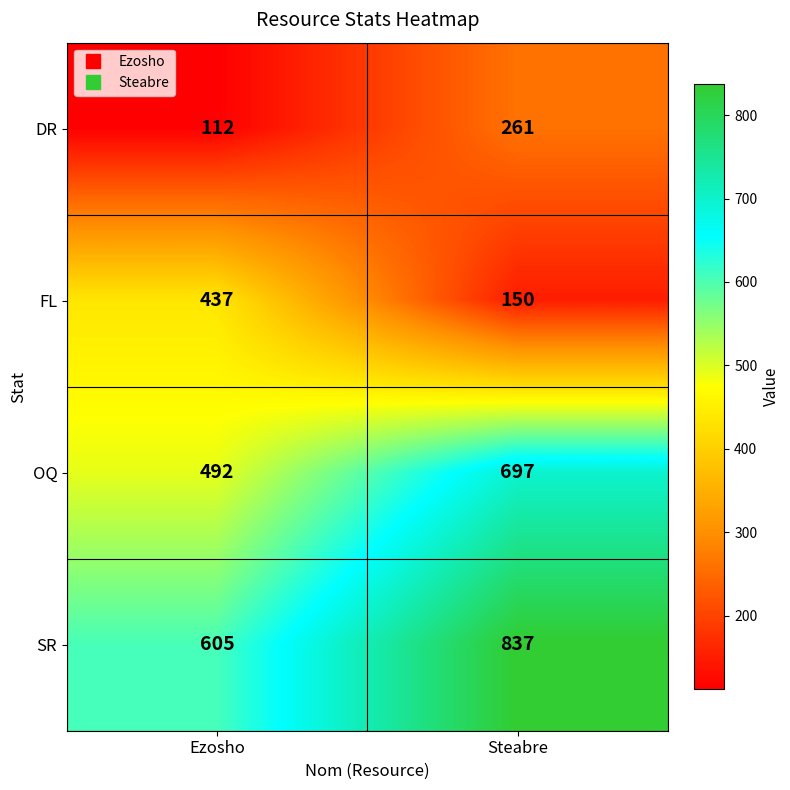

How many categories are shown in the chart?

2